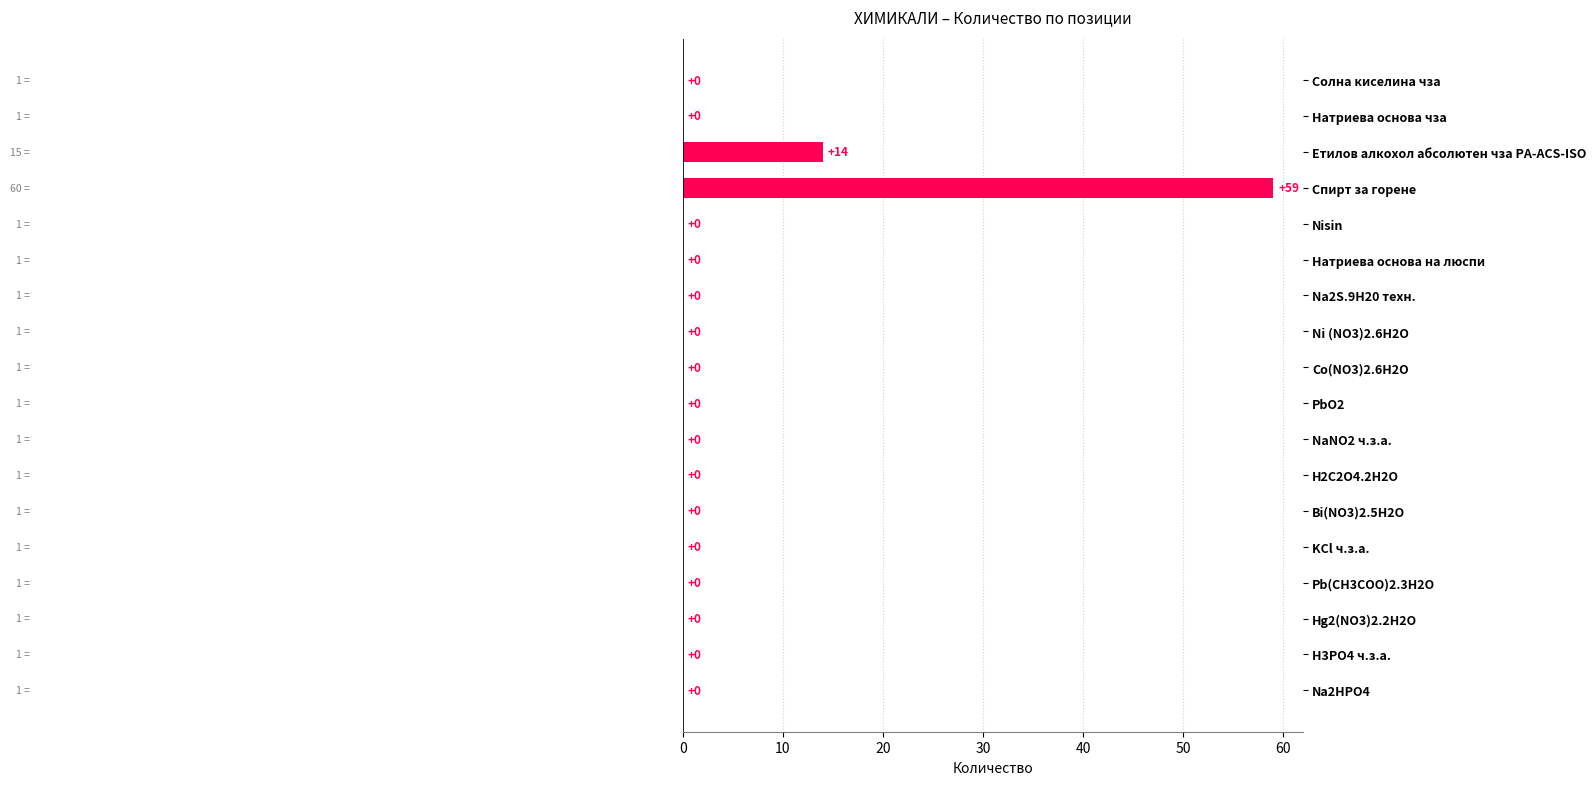

What is the sum of the values at Bi(NO3)2.5H2O and Етилов алкохол абсолютен чза PA-ACS-ISO?

14